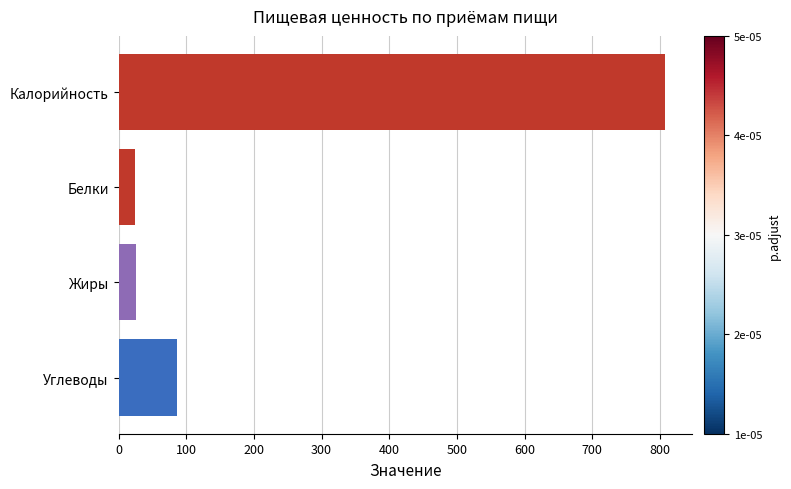

What is the average value?

236.1